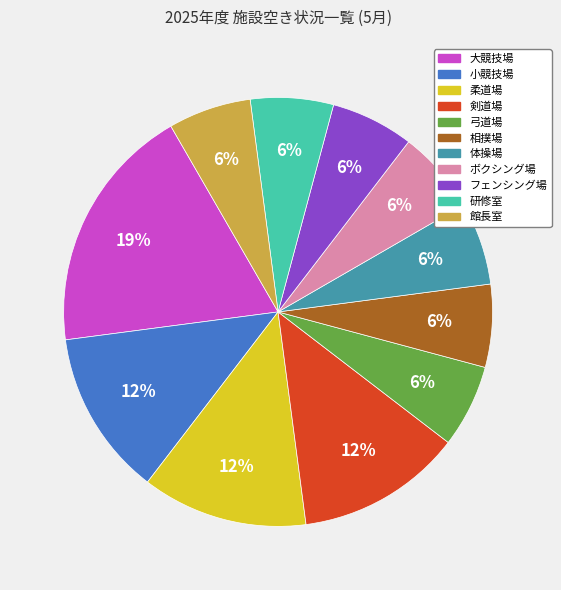

Which category has the biggest portion of the pie?

大競技場